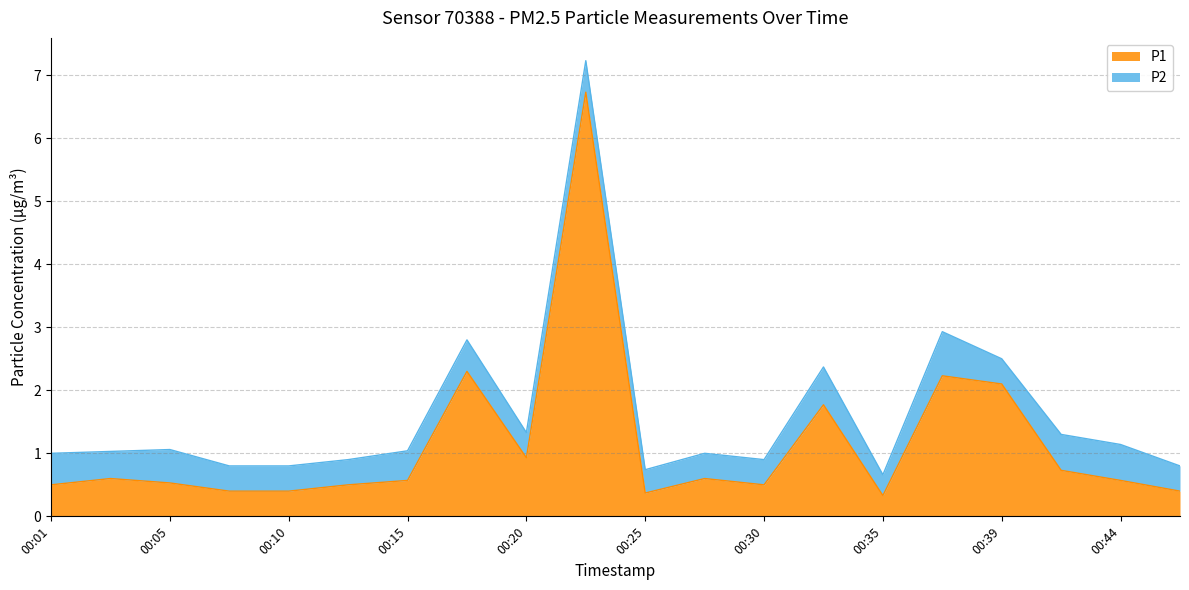

True or false: the data shows 0.4 at 00:10.

True